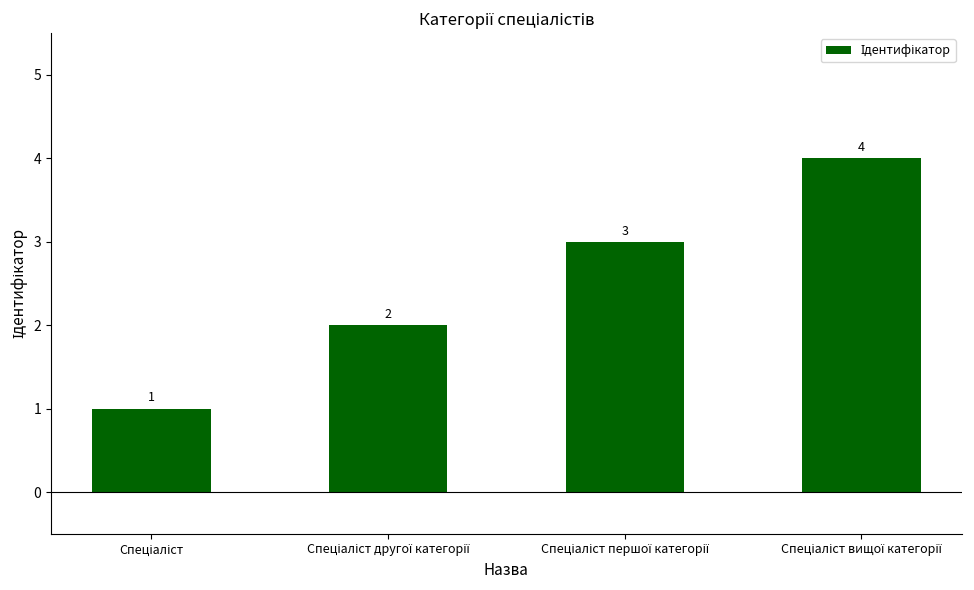

Are the bars grouped side by side (vs. stacked)?

No